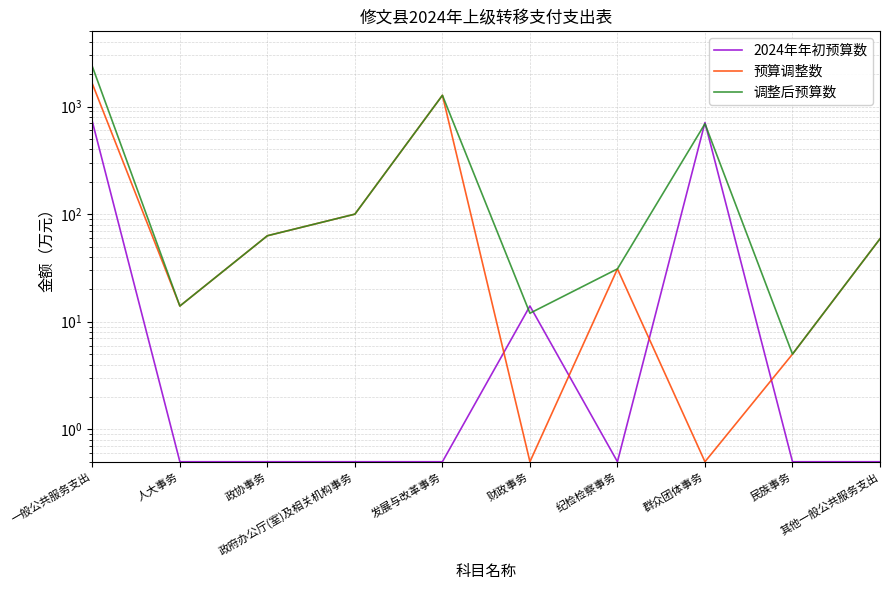

Which series has the widest spread of values?

调整后预算数